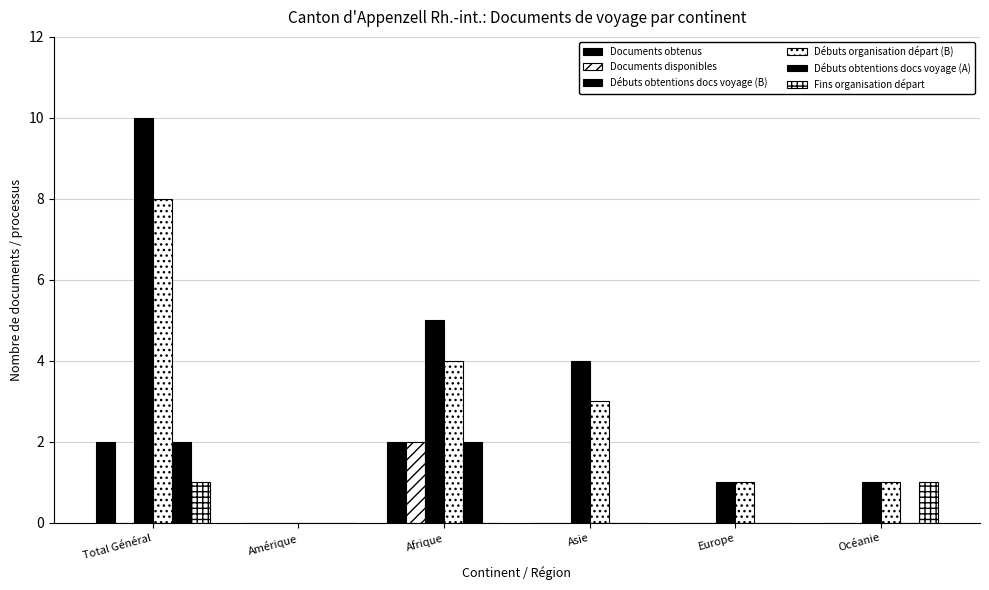

How many series are shown in this chart?

6